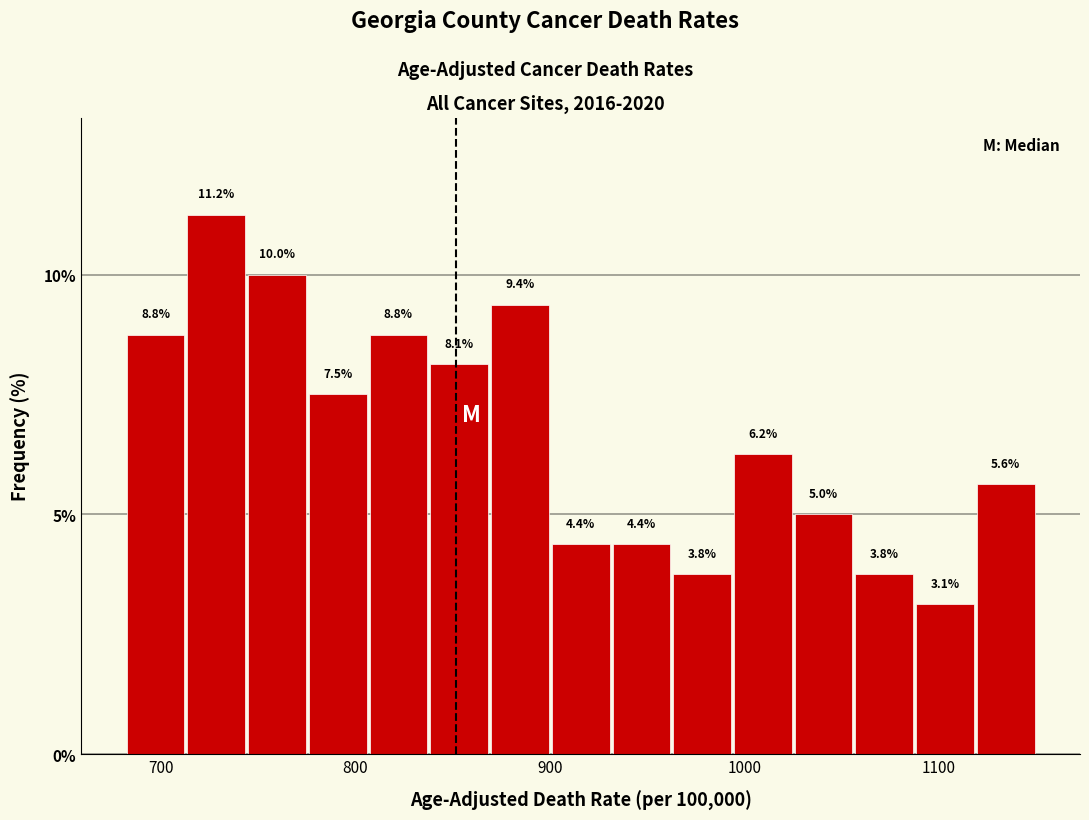

Read against the x-axis, roughly where is the centre of the tallest bar?

730